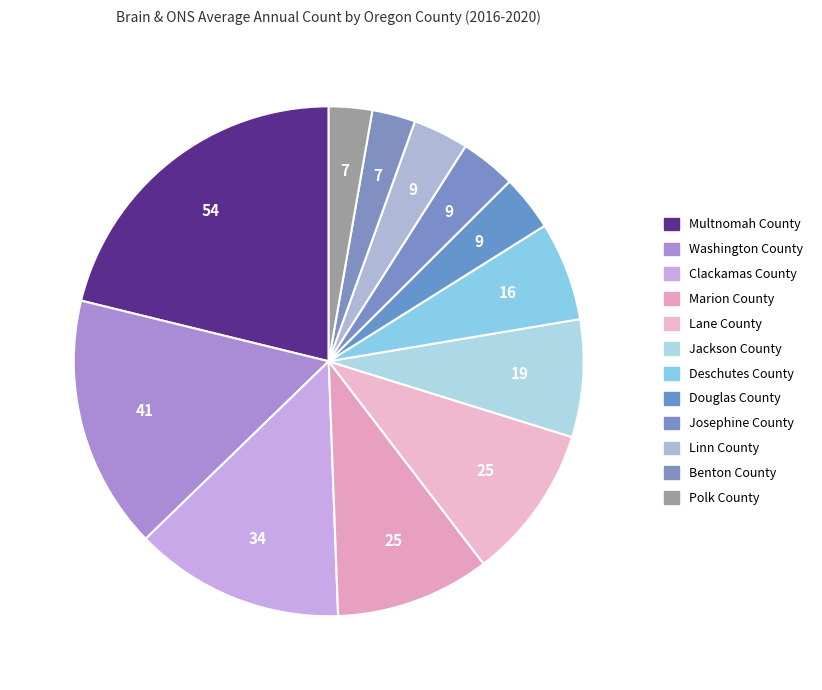

Is there a majority slice in this chart?

No